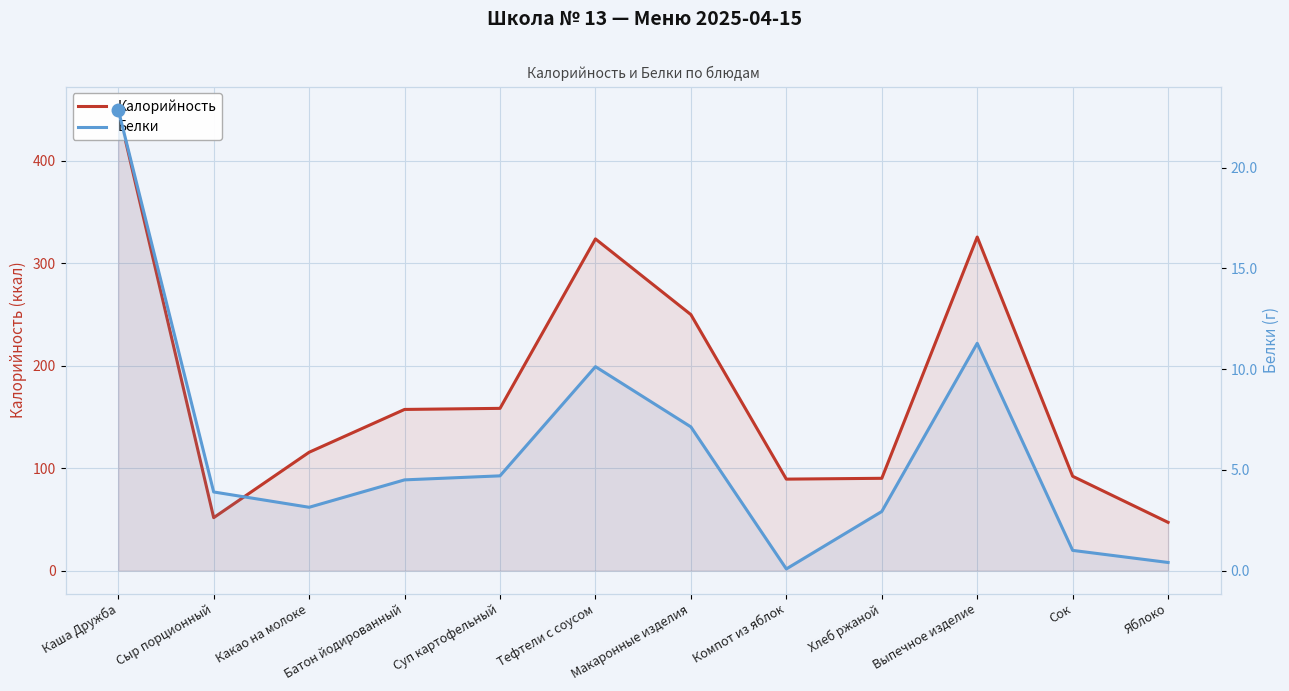

How many values in the Белки series are below 4?

6